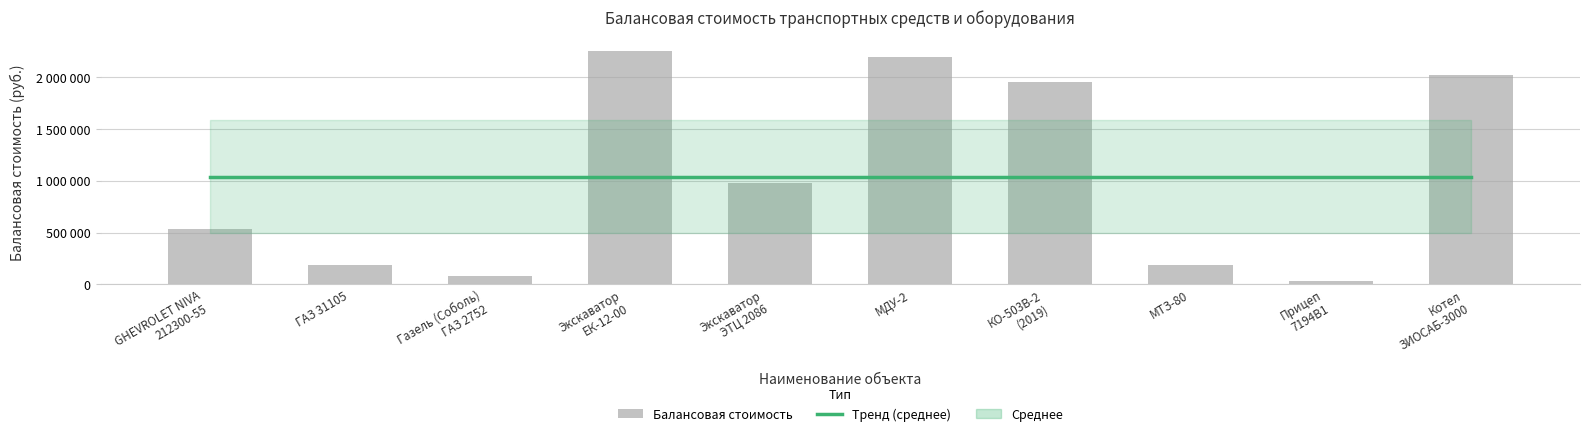

Which label corresponds to the smallest value in the chart?

Прицеп
7194В1